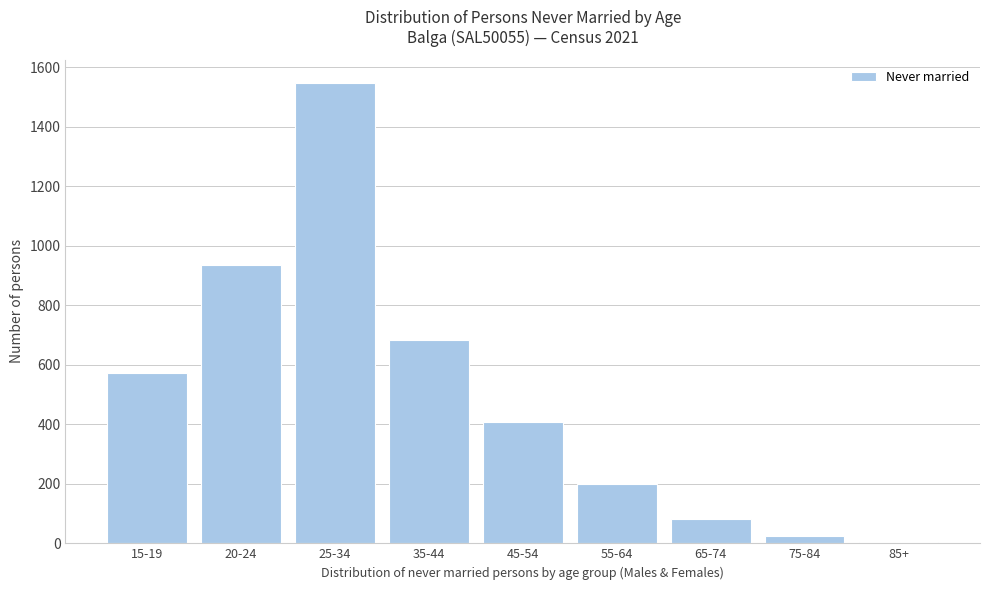

Reading right to left, transcribe all the data shown in this chart.

85+=4	75-84=26	65-74=81	55-64=198	45-54=409	35-44=685	25-34=1549	20-24=934	15-19=574